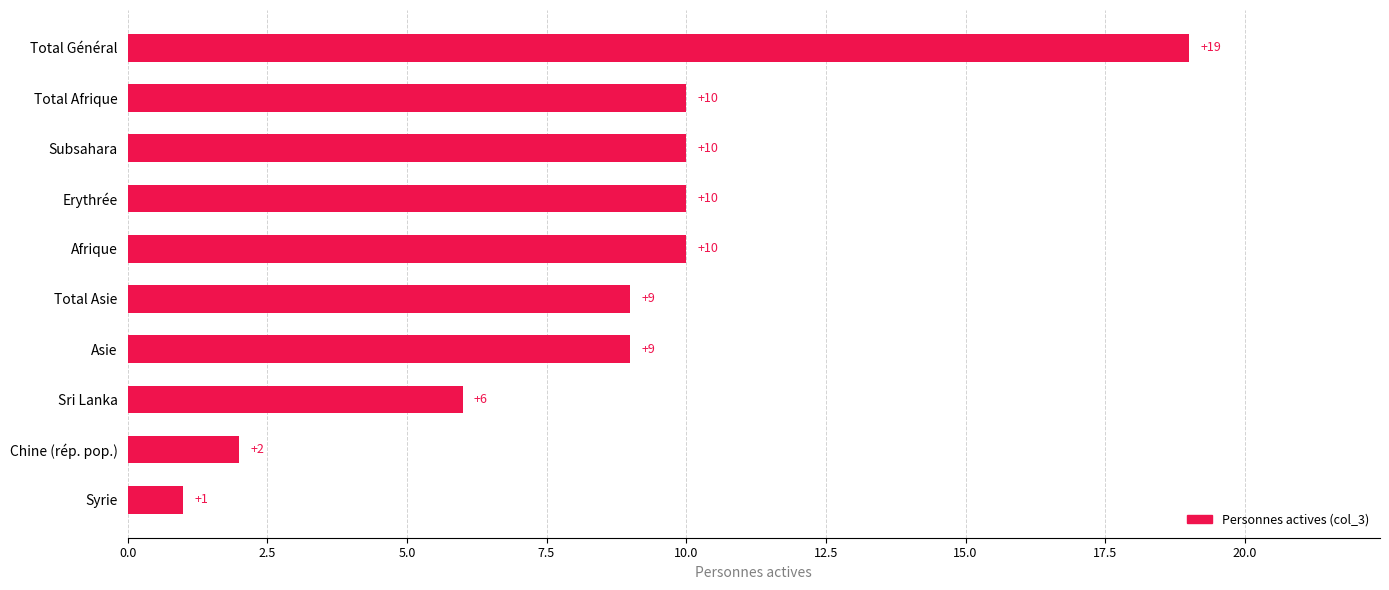

What is the label of the 9th bar from the bottom?

Total Afrique